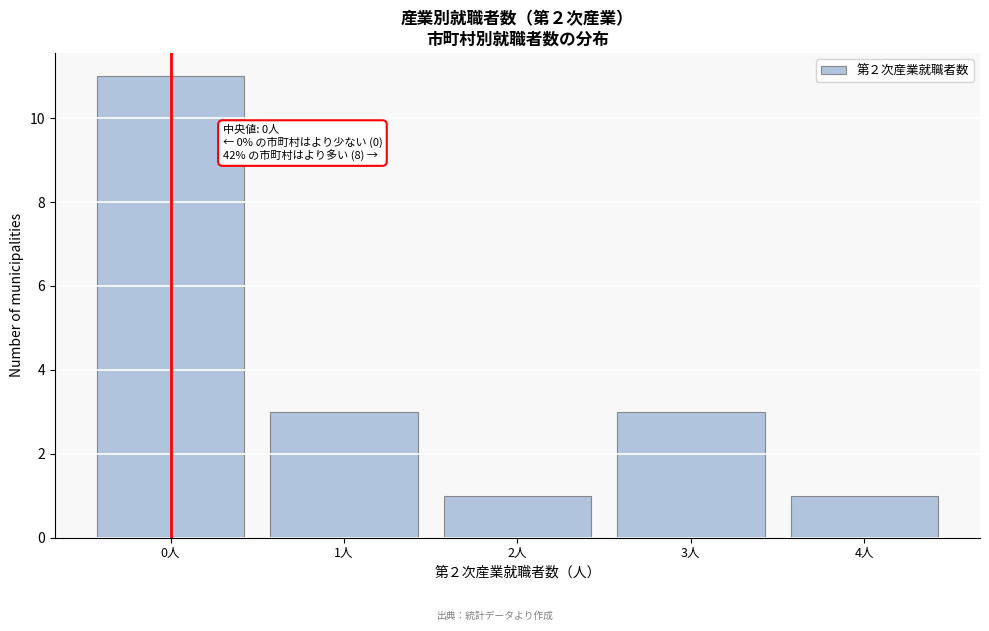

Over which range of the x-axis is the bar tallest?

-0.5 to 0.5